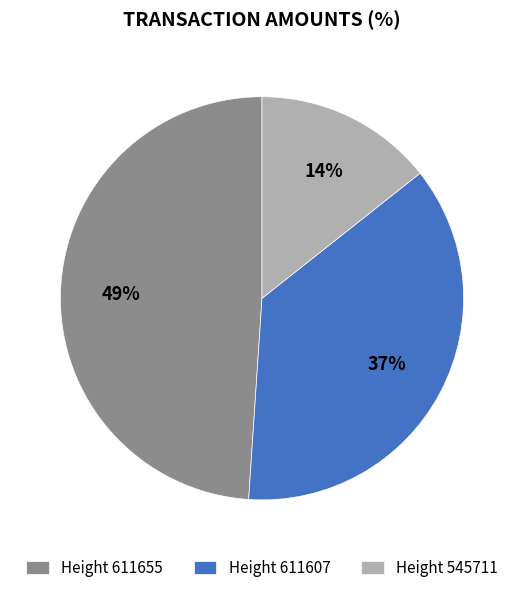

To the nearest percent, what is the average slice percentage?

33%